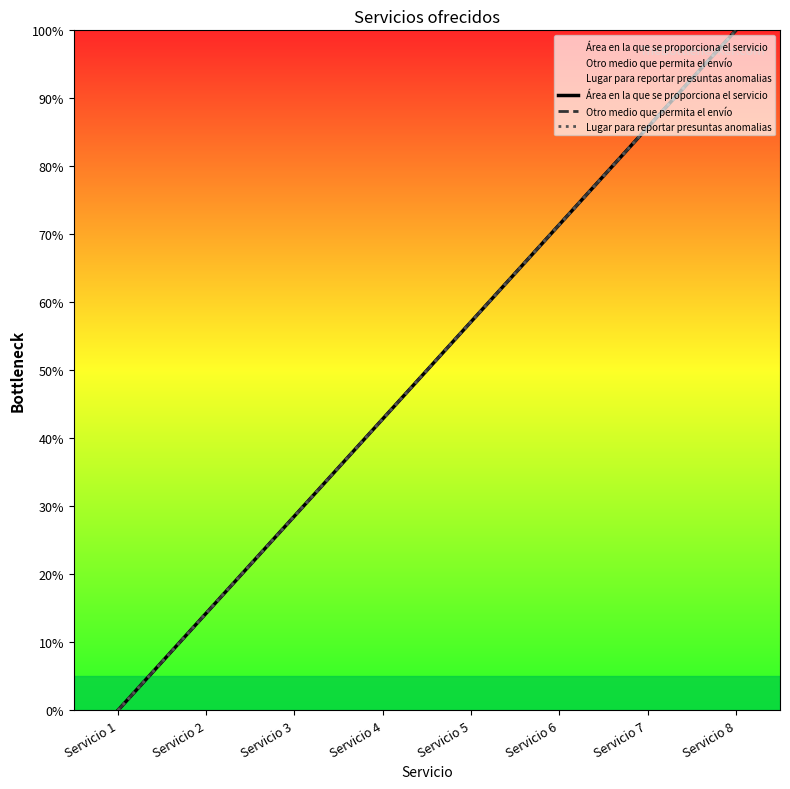

Reading right to left, transcribe all the data shown in this chart.

Área en la que se proporciona el servicio: Servicio 8=100.0	Servicio 7=85.7	Servicio 6=71.4	Servicio 5=57.1	Servicio 4=42.9	Servicio 3=28.6	Servicio 2=14.3	Servicio 1=0.0
Otro medio que permita el envío: Servicio 8=100.0	Servicio 7=85.7	Servicio 6=71.4	Servicio 5=57.1	Servicio 4=42.9	Servicio 3=28.6	Servicio 2=14.3	Servicio 1=0.0
Lugar para reportar presuntas anomalias: Servicio 8=100.0	Servicio 7=85.7	Servicio 6=71.4	Servicio 5=57.1	Servicio 4=42.9	Servicio 3=28.6	Servicio 2=14.3	Servicio 1=0.0